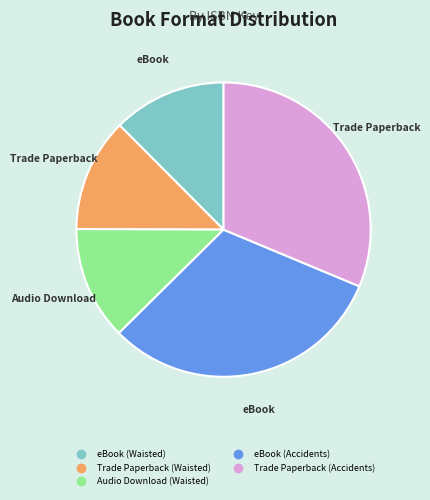

How many segments does this pie chart have?

5